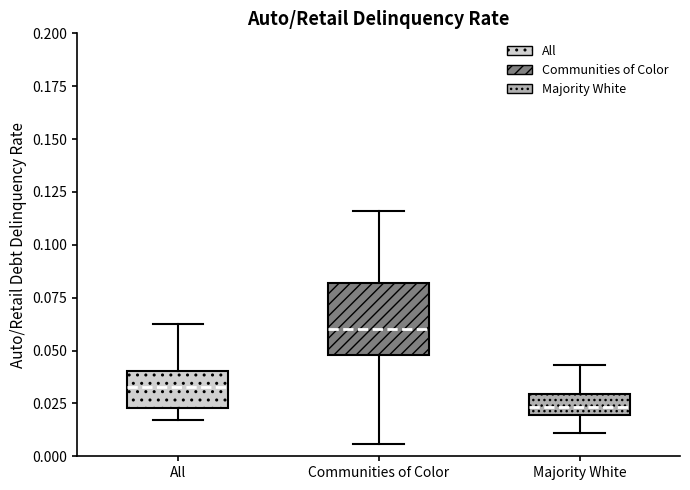

Which box has the lowest median line?

Majority White